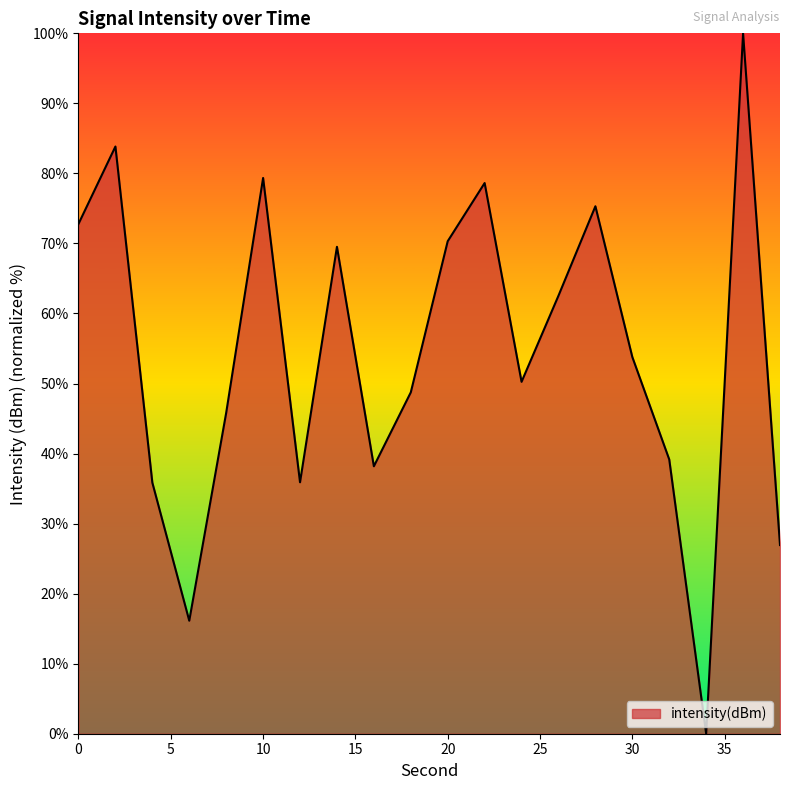

What is the average value?

54.2